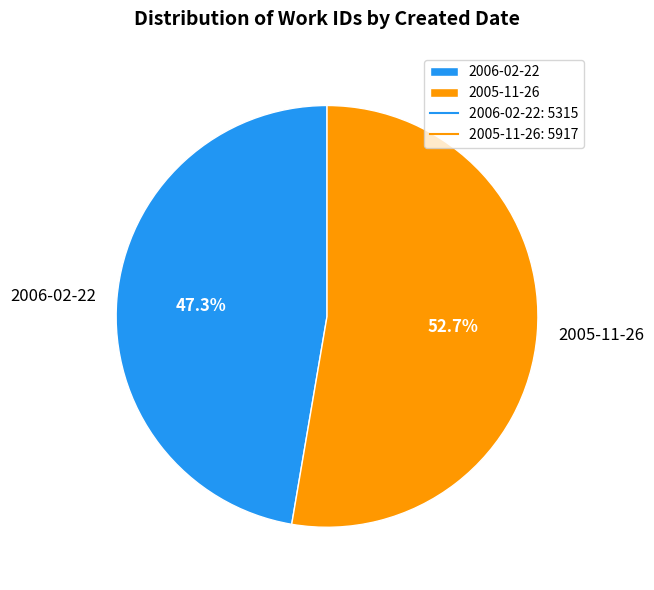

What percentage do 2006-02-22 and 2005-11-26 together represent?

100.0%